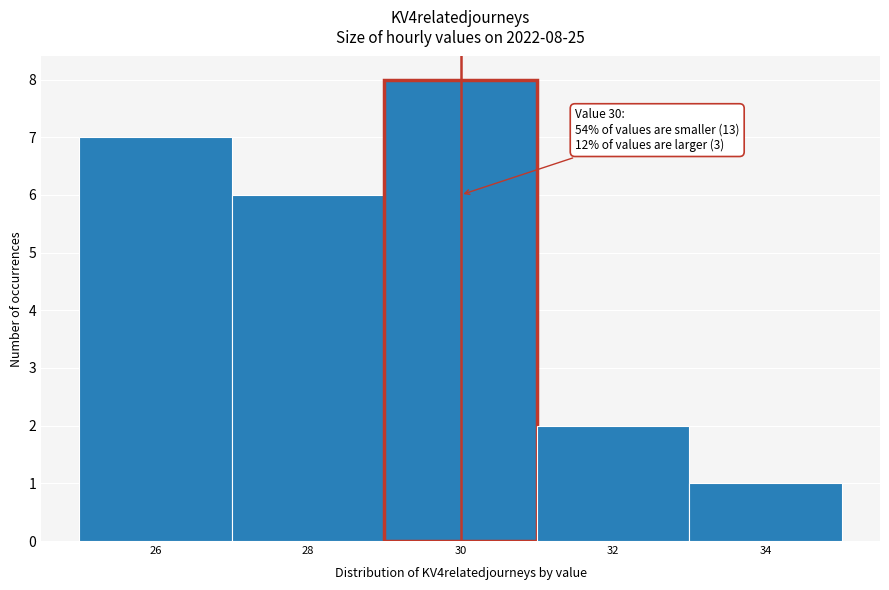

Over which range of the x-axis is the bar tallest?

29 to 31